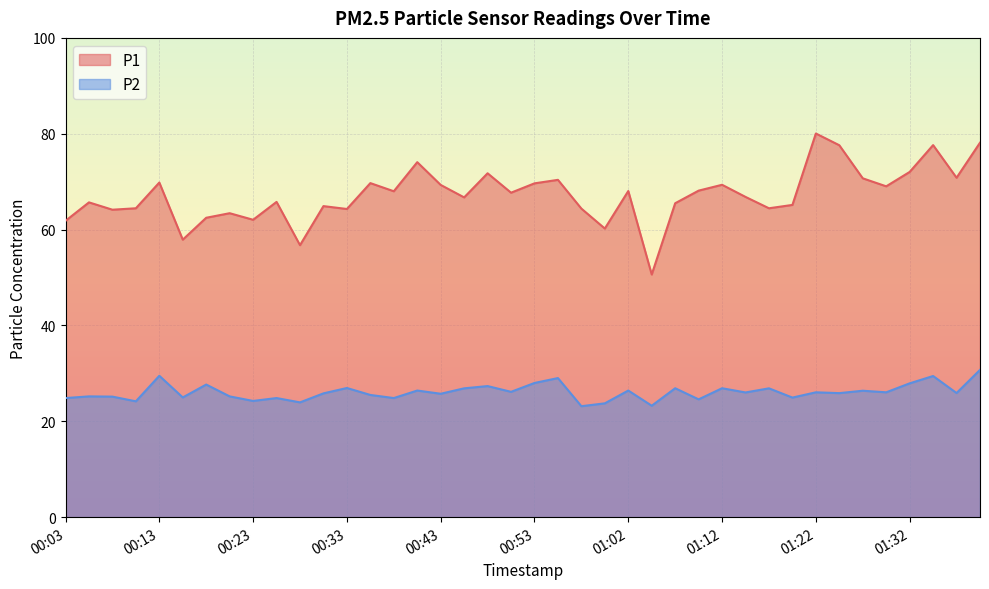

Which series has the largest range (max minus min)?

P1